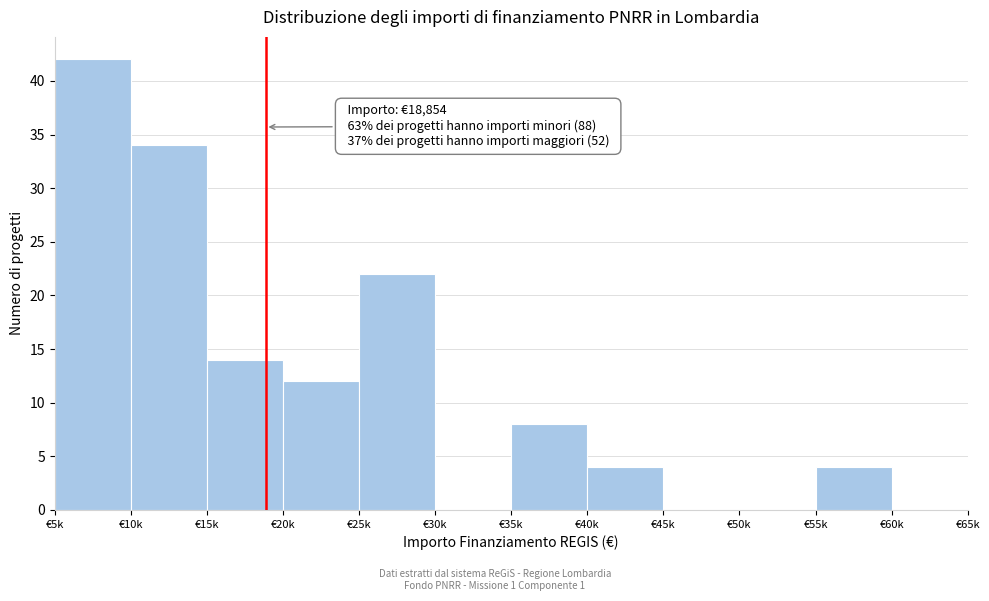

Reading left to right, what are all the values shown in this chart?

€5k=42	€10k=34	€15k=14	€20k=12	€25k=22	€30k=0	€35k=8	€40k=4	€45k=0	€50k=0	€55k=4	€60k=0